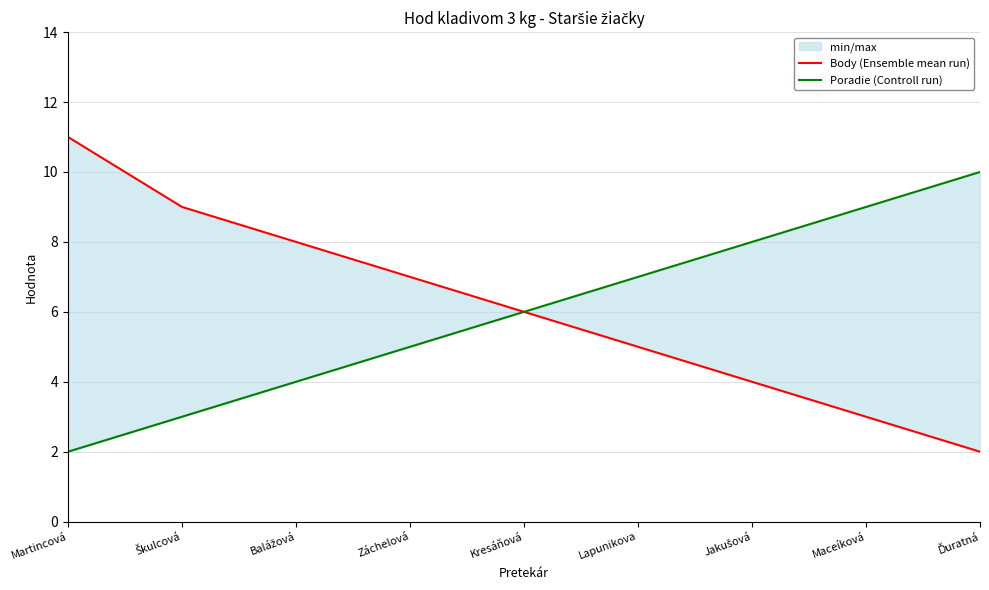

Reading left to right, extract all data points from this chart.

Body (Ensemble mean run): Martincová=11	Škulcová=9	Balážová=8	Záchelová=7	Kresáňová=6	Lapunikova=5	Jakušová=4	Maceíková=3	Ďuratná=2
Poradie (Controll run): Martincová=2	Škulcová=3	Balážová=4	Záchelová=5	Kresáňová=6	Lapunikova=7	Jakušová=8	Maceíková=9	Ďuratná=10